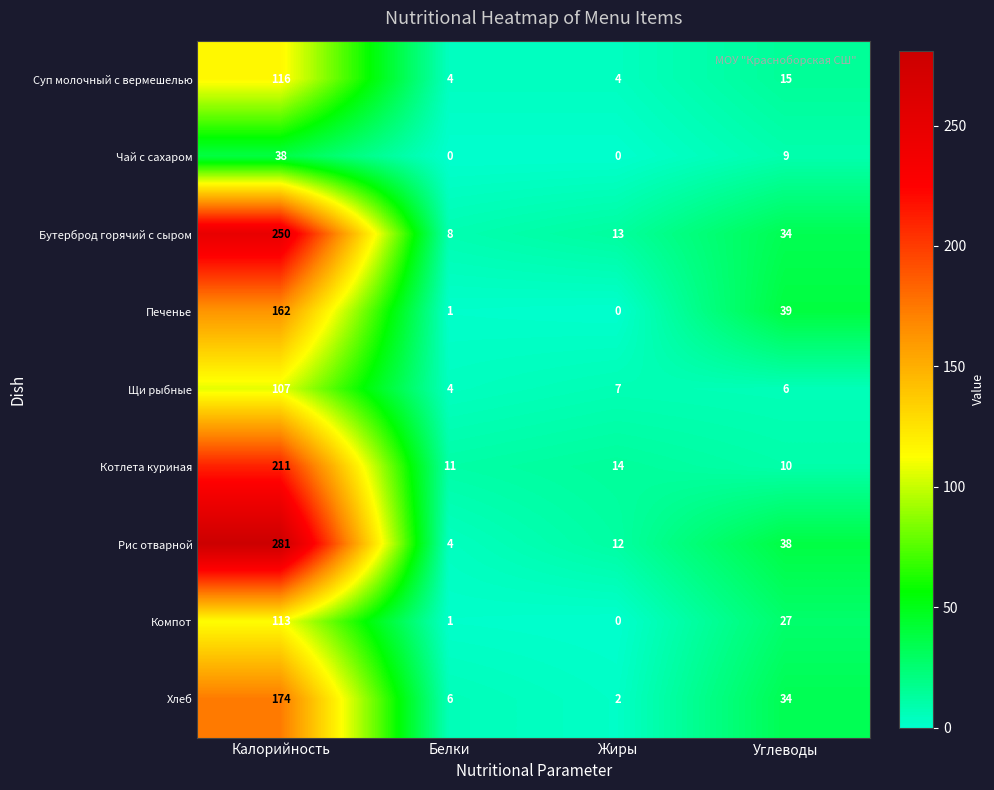

Where is Чай с сахаром nearest to the value 19?

Углеводы